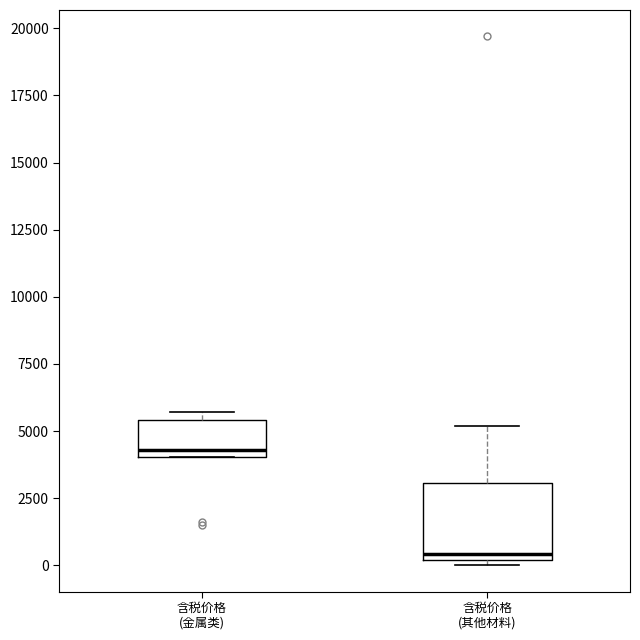

Reading left to right, transcribe this box plot: for each box, give where its median line is, the range the box spans, and where its two whiskers end, as read against the y-axis. The values are not printed on the chart, so give them approximately, as read against the axis.

含税价格 (金属类): median 4500, box 4000 to 5500, whiskers 4000 to 5500 (just above the box's upper edge)
含税价格 (其他材料): median 500, box 0 to 3000, whiskers 0 (just below the box's lower edge) to 5000